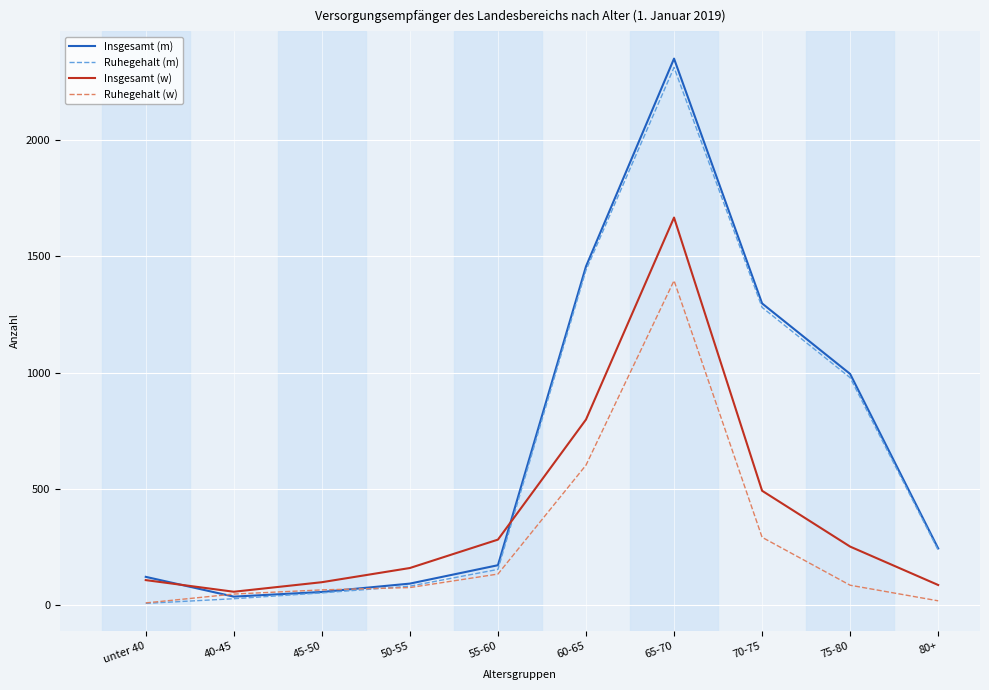

The Ruhegehalt (w) series shows 123 at 70-75. True or false?

False